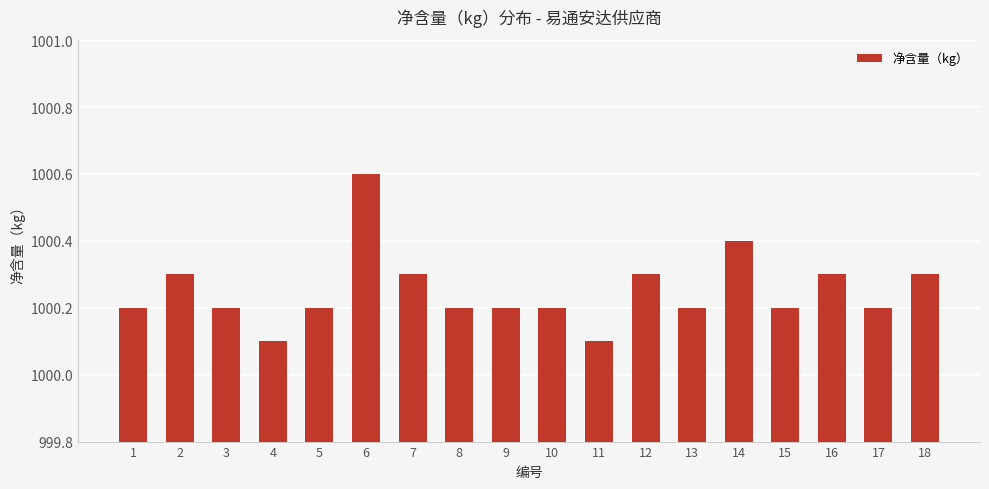

What is the sum of all values?

18004.5